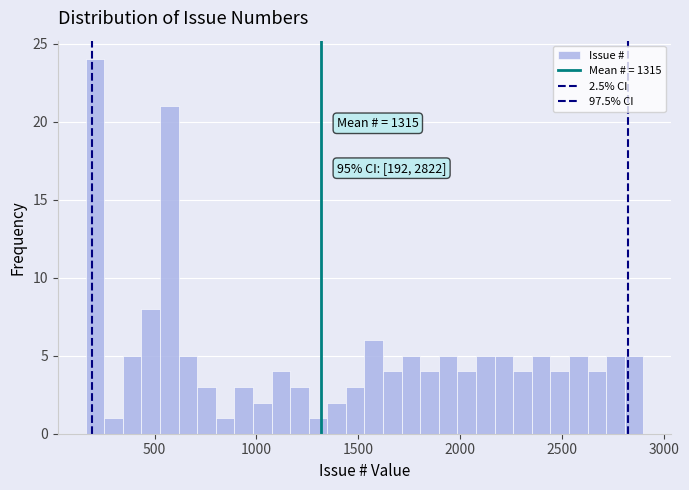

Around what value on the x-axis is the tallest bar? Give the approximate position of its centre, as read against the axis.

200